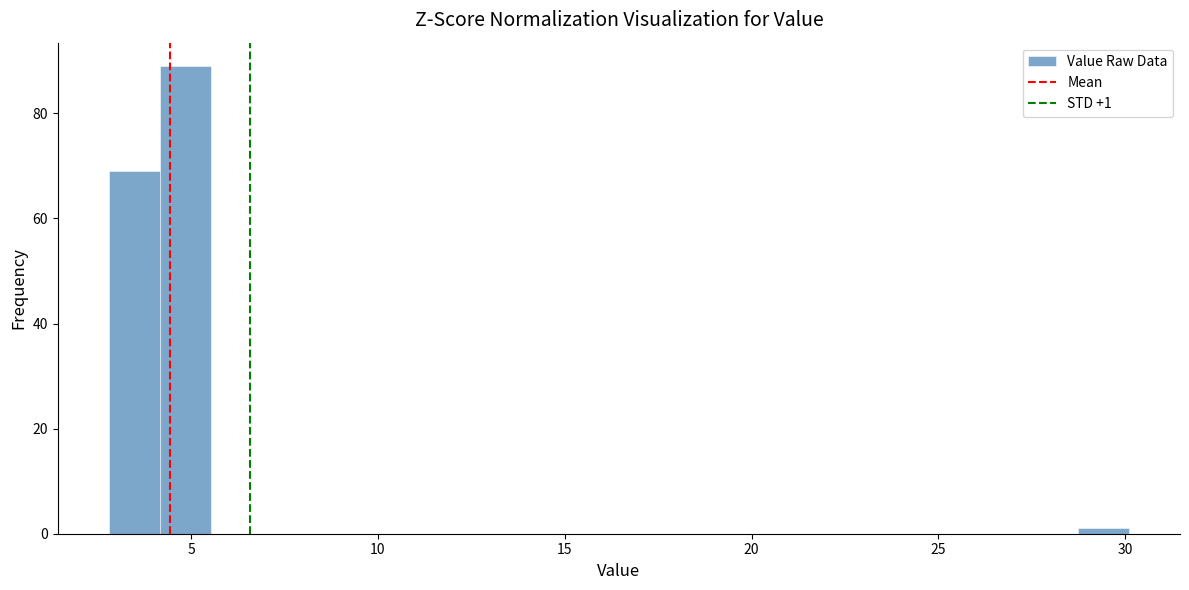

Around what value on the x-axis is the tallest bar? Give the approximate position of its centre, as read against the axis.

5.0